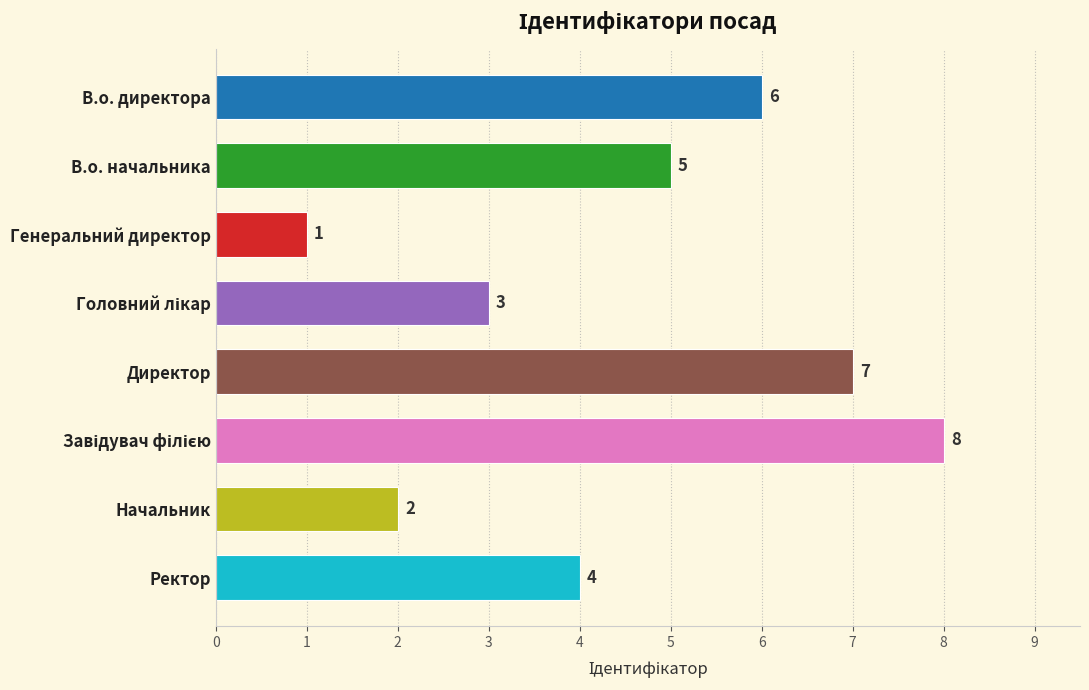

What is the label of the 4th bar from the bottom?

Директор